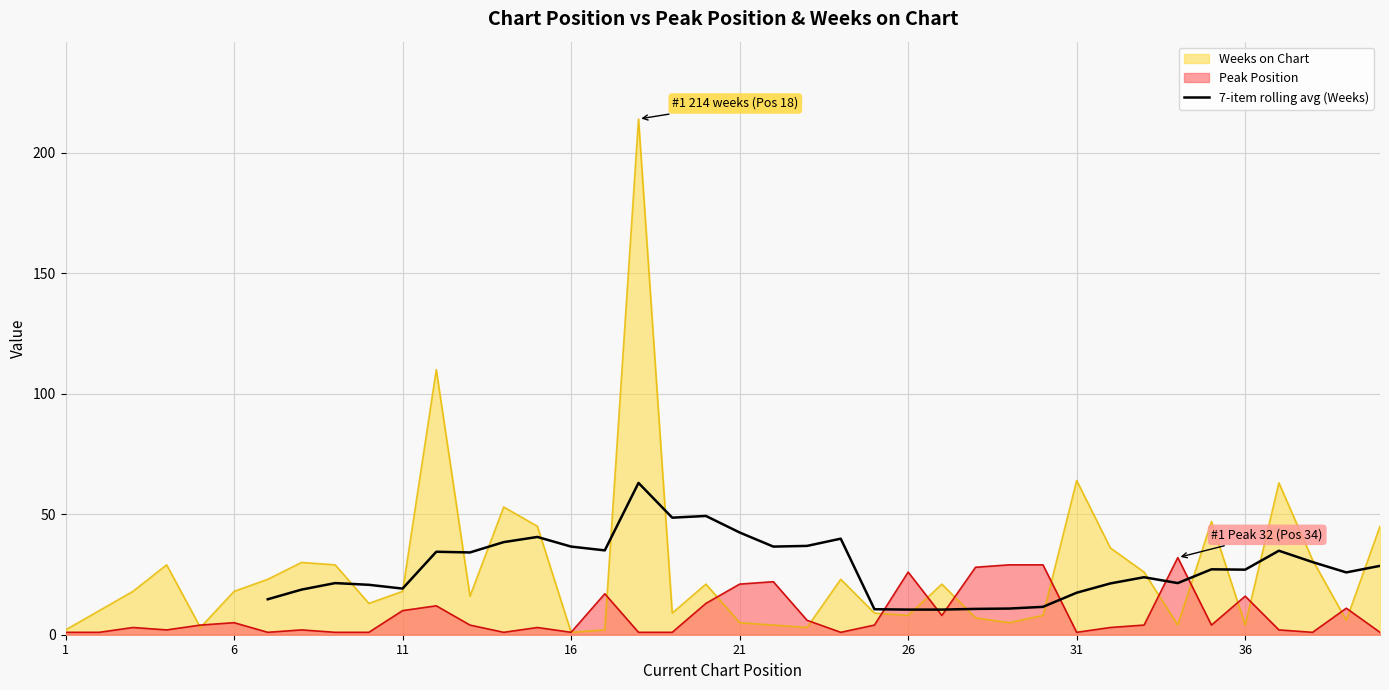

What is the highest value of the 7-item rolling avg (Weeks) series?

63.0